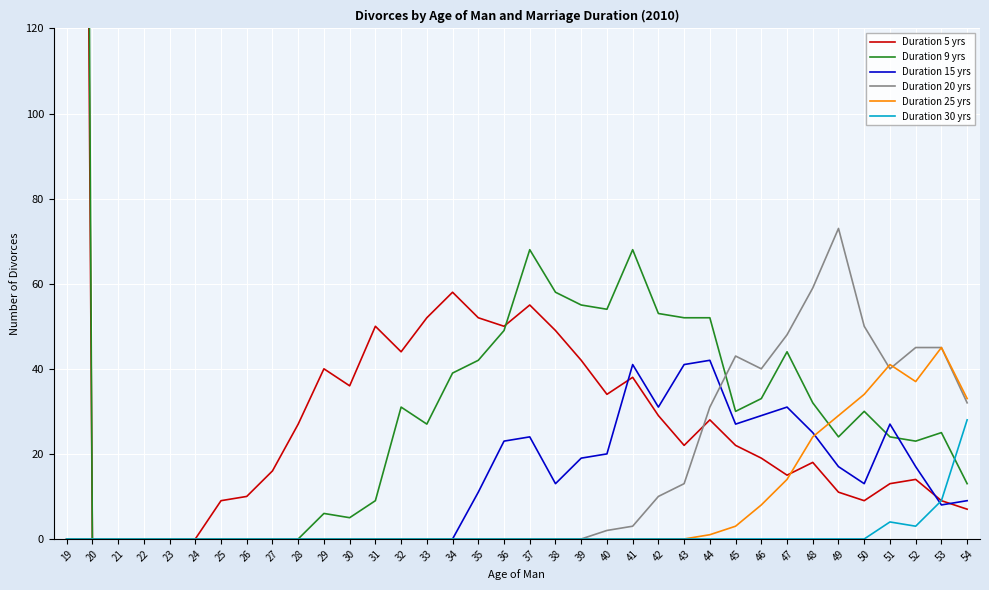

How many positive values does the Duration 20 yrs series have?

15